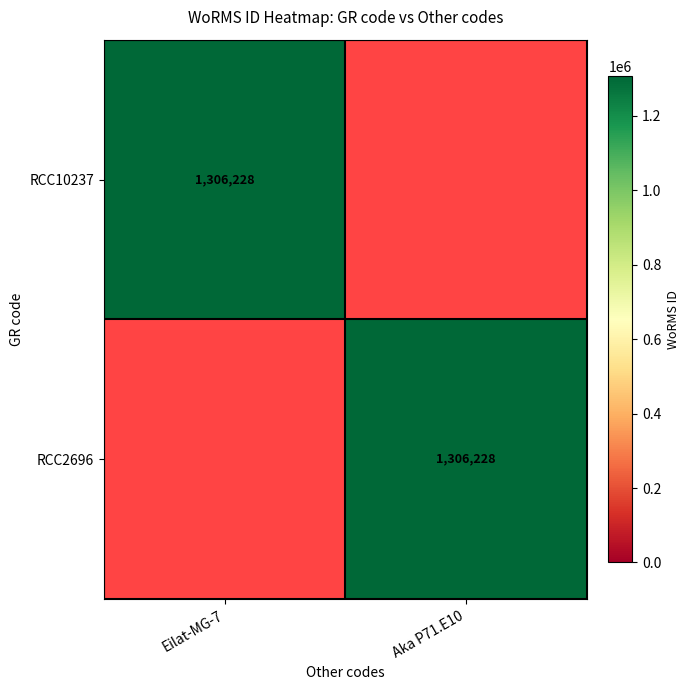

True or false: RCC10237 has a value of 2316670 at Eilat-MG-7.

False